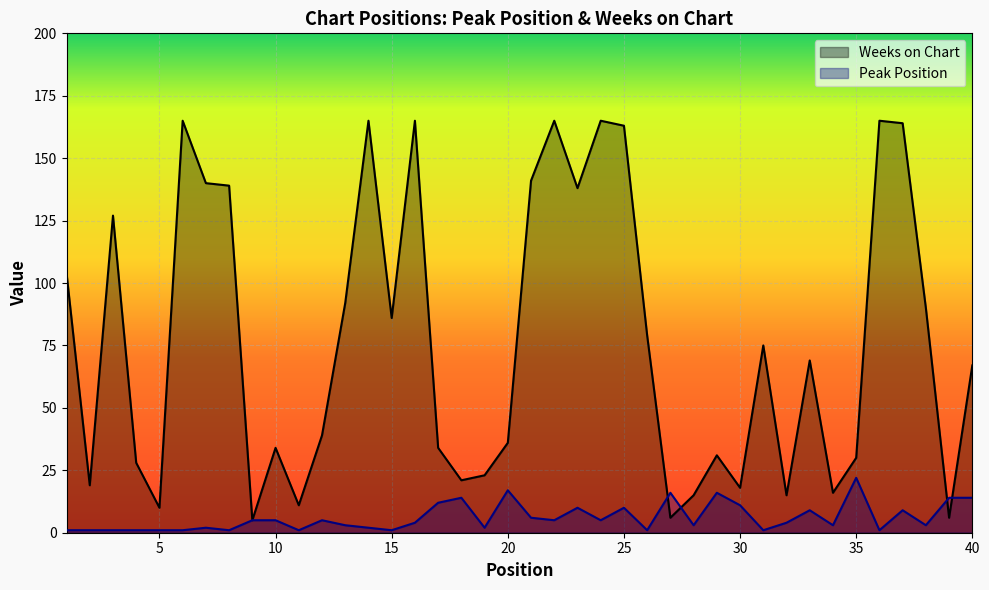

List the series in order of their peak value, highest first.

Weeks on Chart, Peak Position